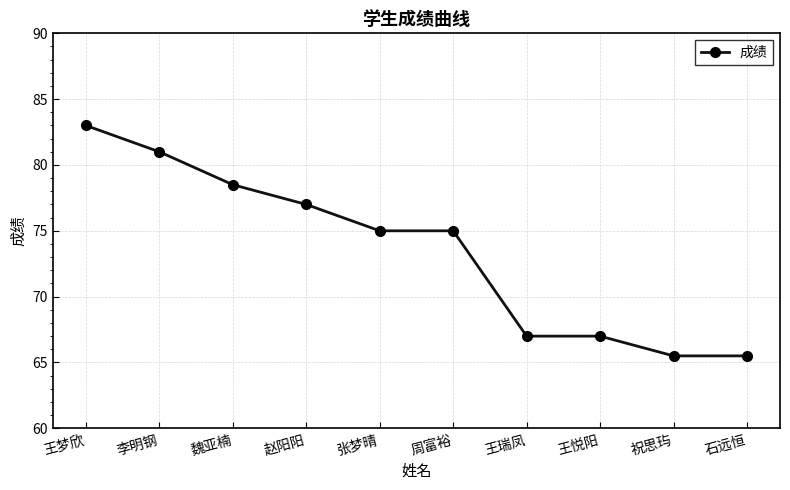

What is the label of the 4th point from the right?

王瑞凤